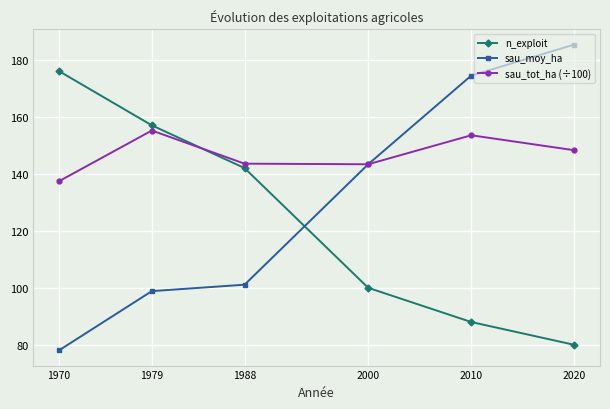

True or false: sau_tot_ha (÷100) and n_exploit cross at least once.

True